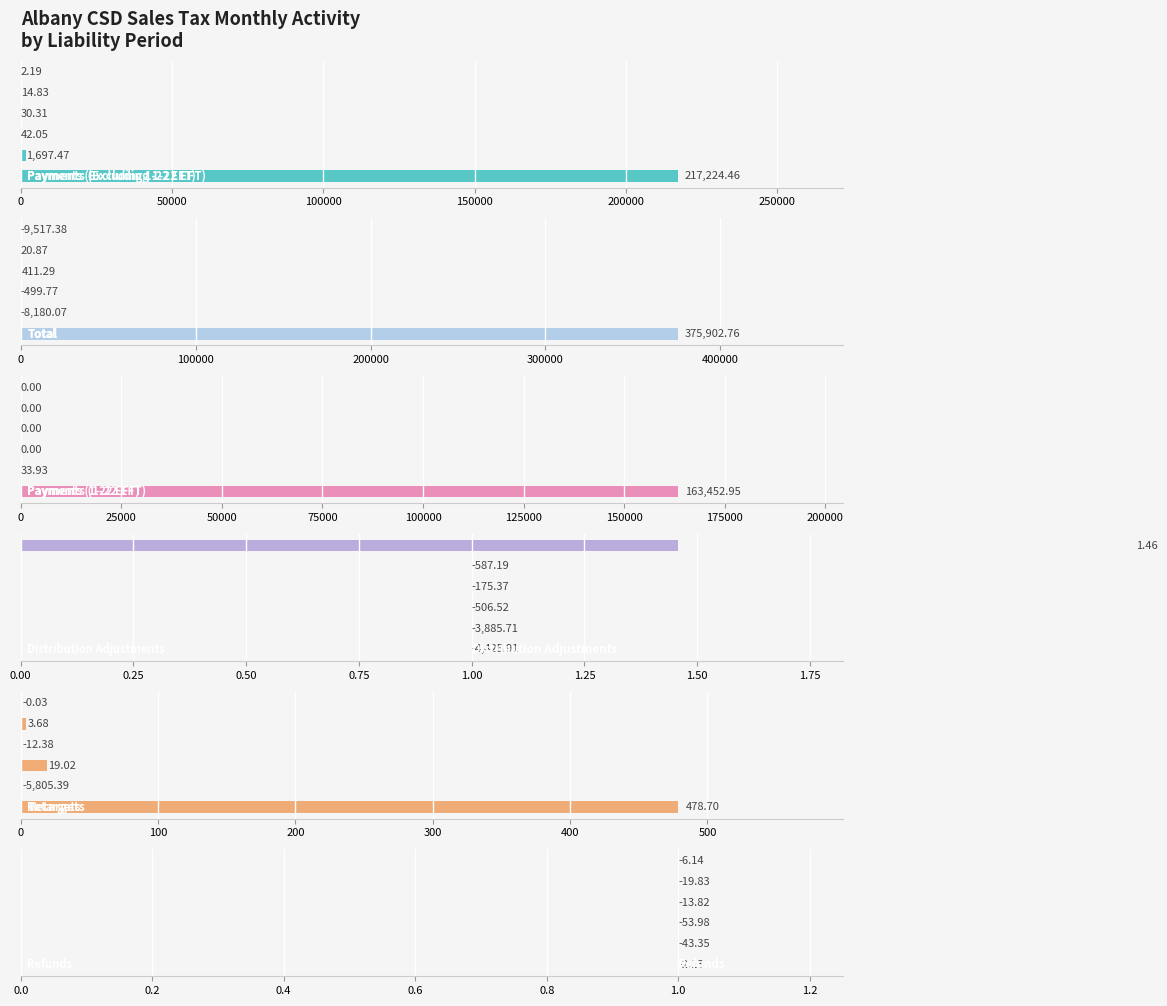

Between 50000 and 150000, which series saw the biggest shift?

Payments (Excluding 1-22 EFT)